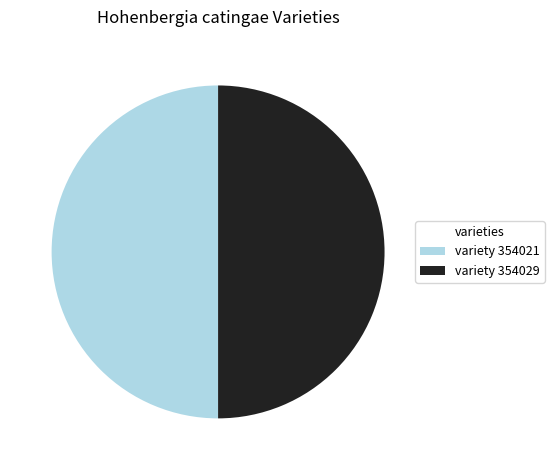

Approximately how many times larger is the value at variety 354029 compared to variety 354021?

1.0